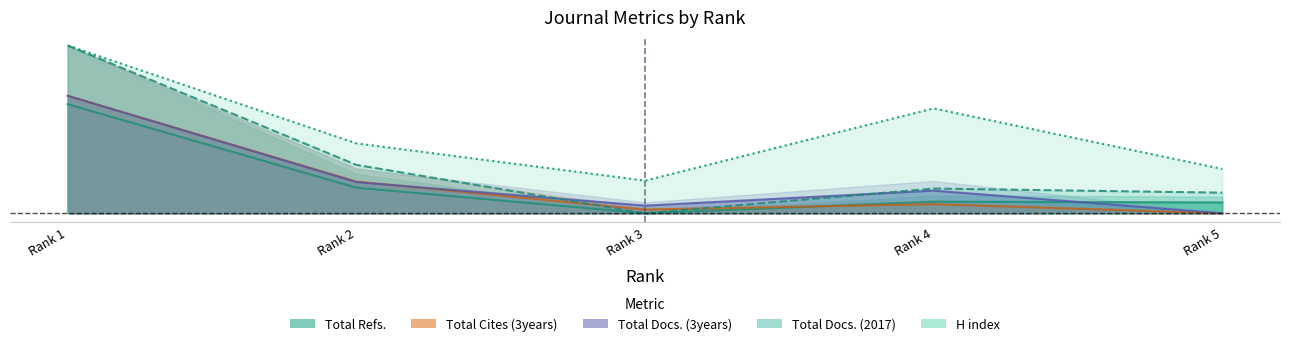

What is the value of the H index point at the 1st from the left?

1.0